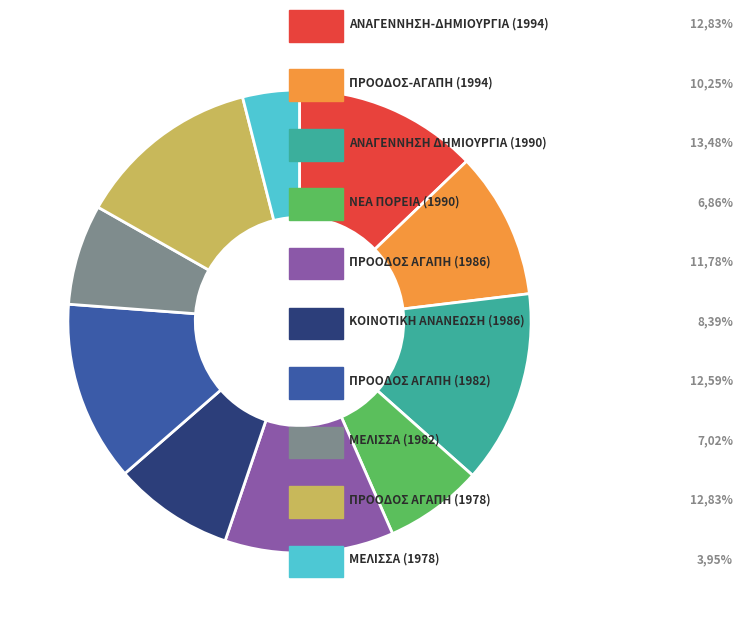

Count the number of slices in the pie.

10